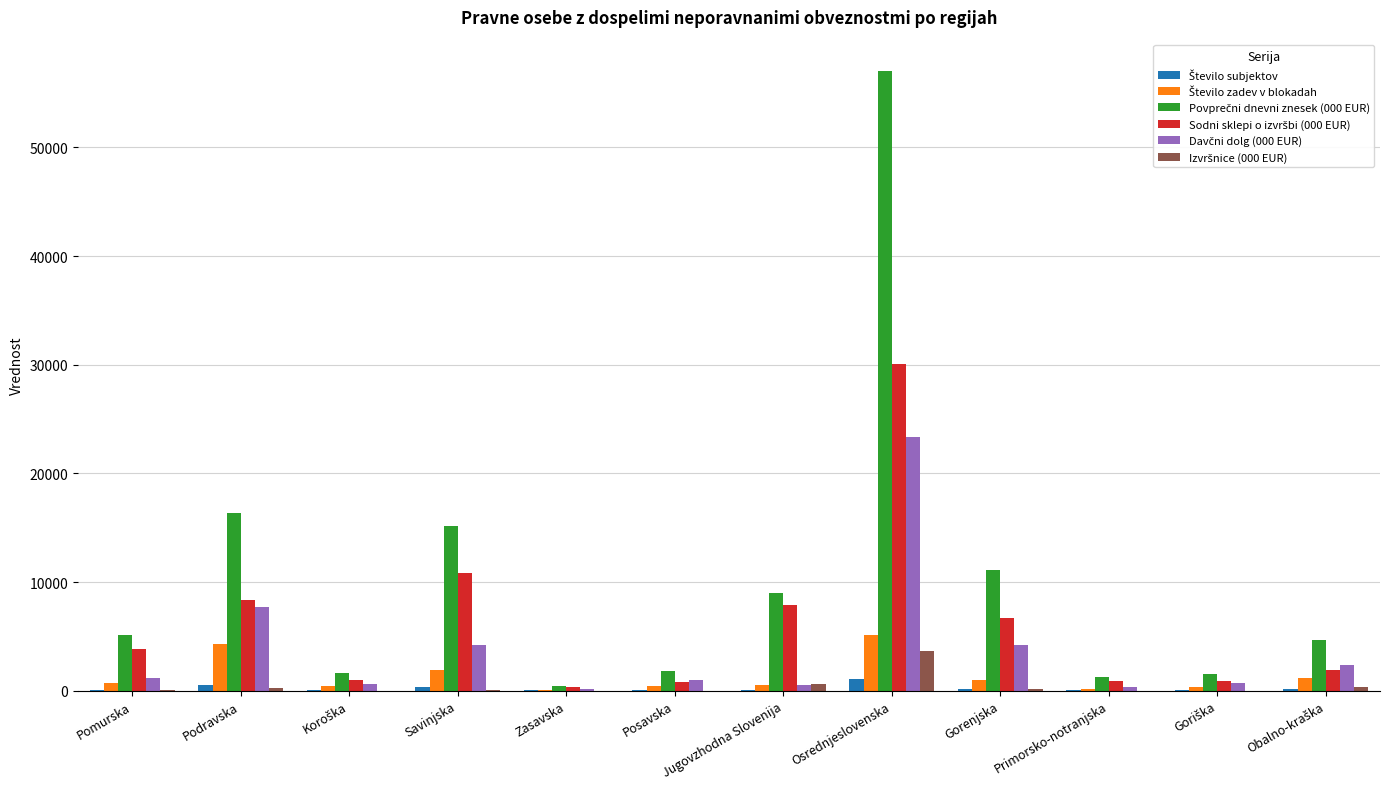

Which label corresponds to the largest value in the chart?

Osrednjeslovenska